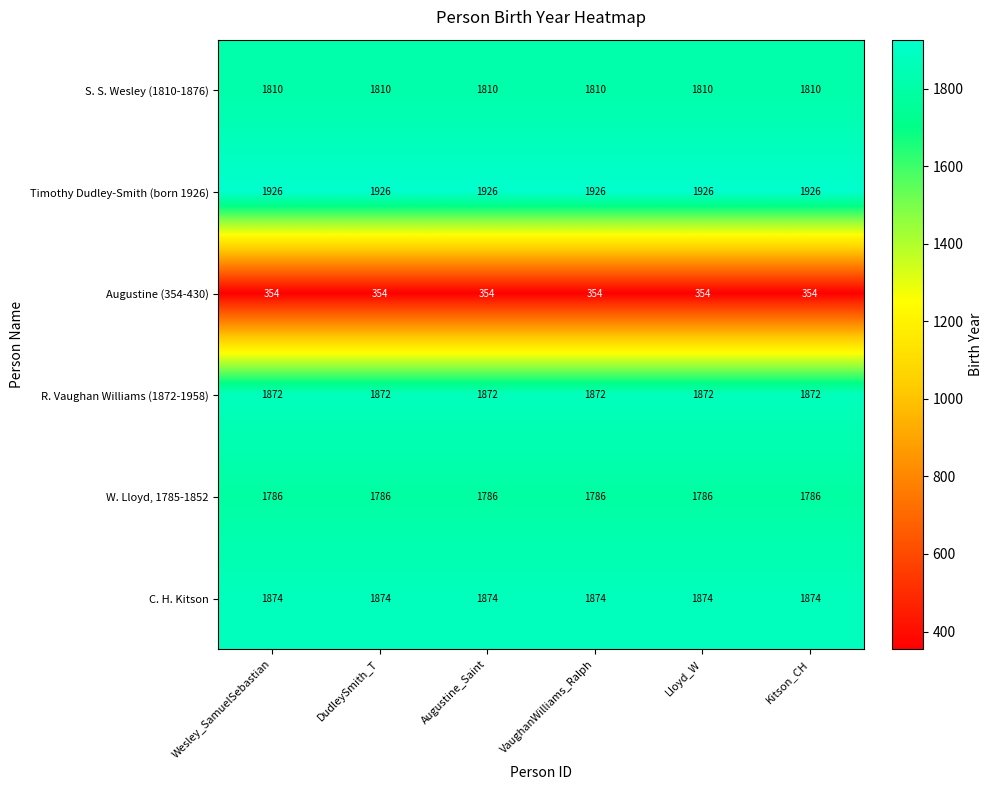

Rank the series by their maximum value, from lowest to highest.

Augustine (354-430), W. Lloyd, 1785-1852, S. S. Wesley (1810-1876), R. Vaughan Williams (1872-1958), C. H. Kitson, Timothy Dudley-Smith (born 1926)